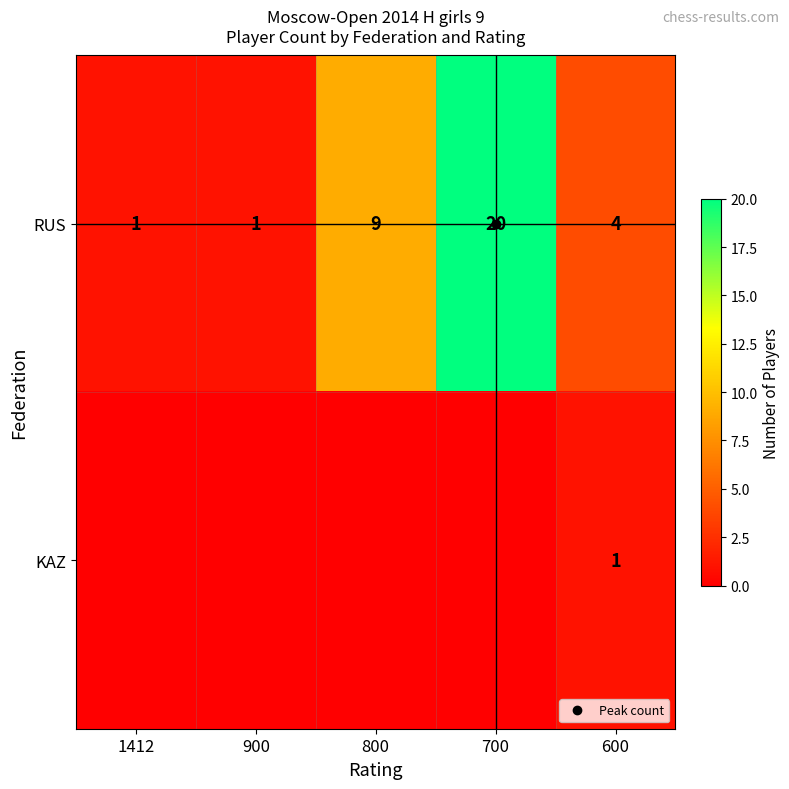

The RUS series shows 35 at 700. True or false?

False